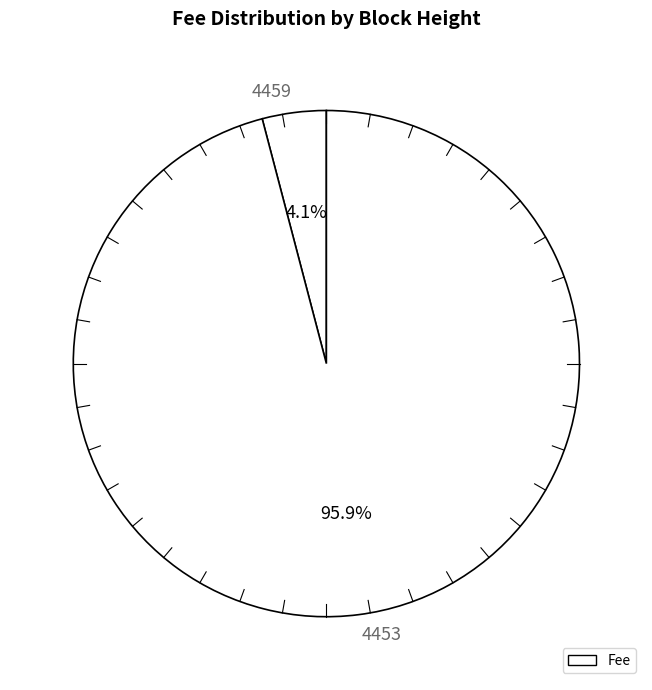

To the nearest percent, what percentage of the pie is 4453?

96%